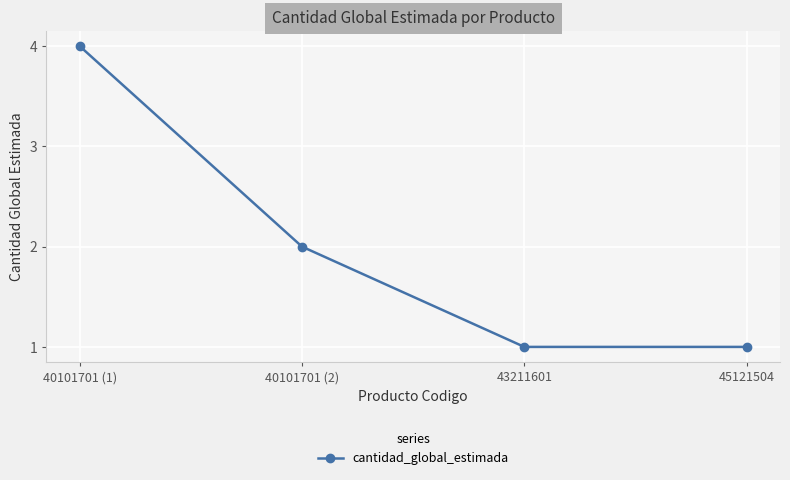

What is the minimum value shown in the chart?

1